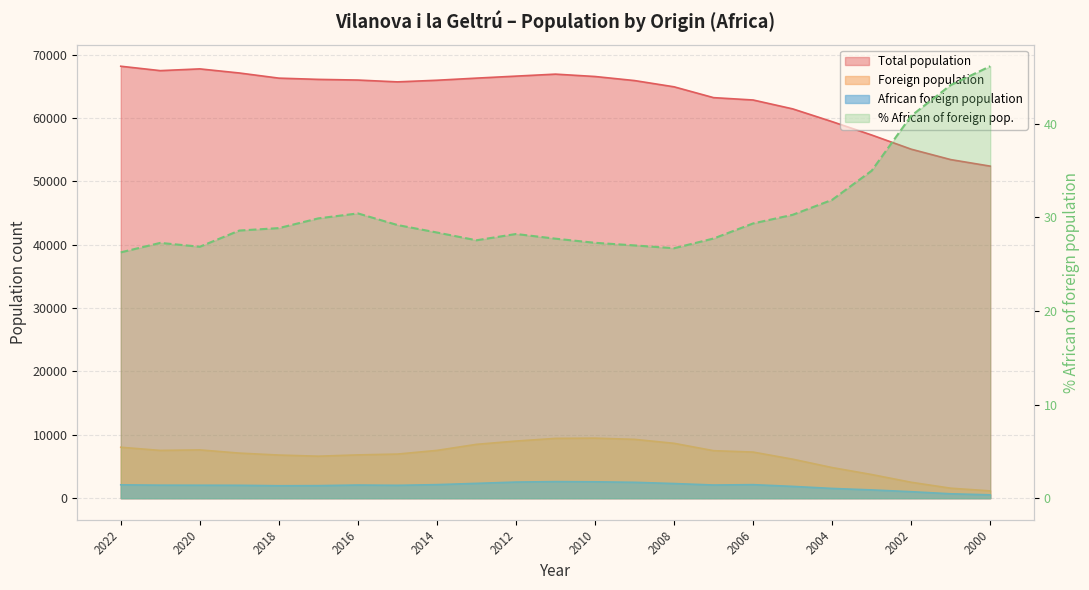

At which category does the data reach its first local valley?

2018